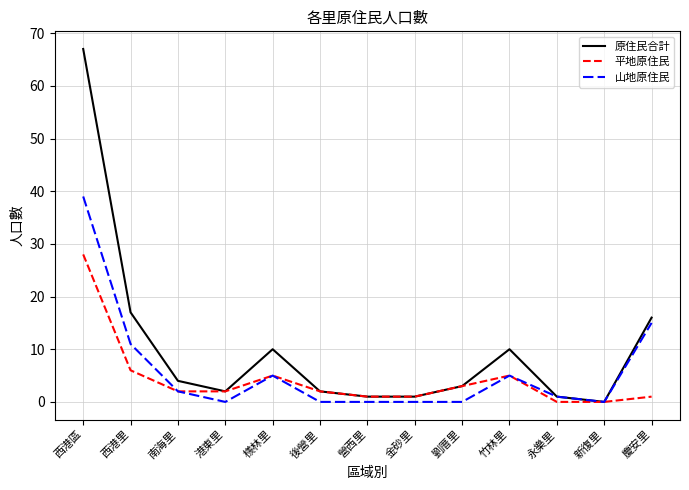

Which series changed the most between 南海里 and 檨林里?

原住民合計